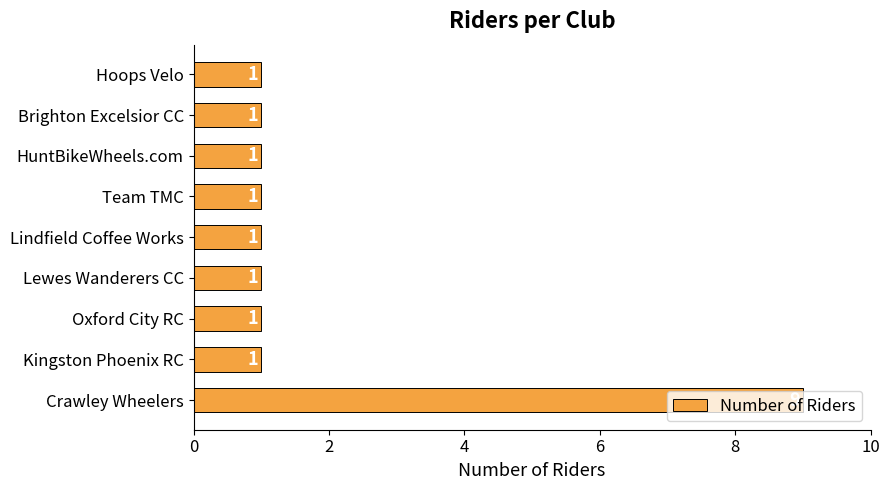

How many values are between 1 and 2?

8